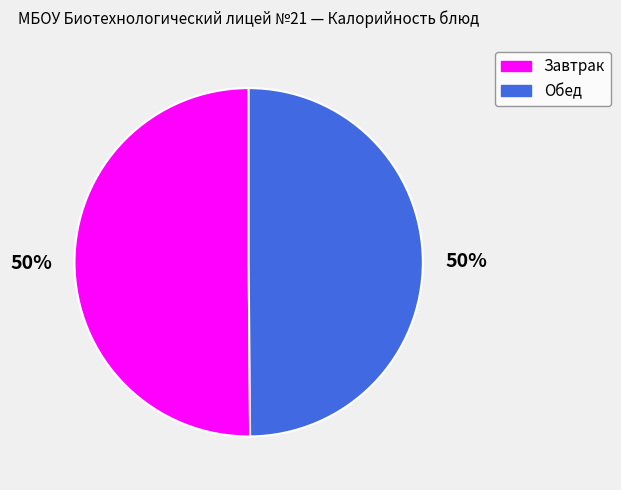

How many segments does this pie chart have?

2